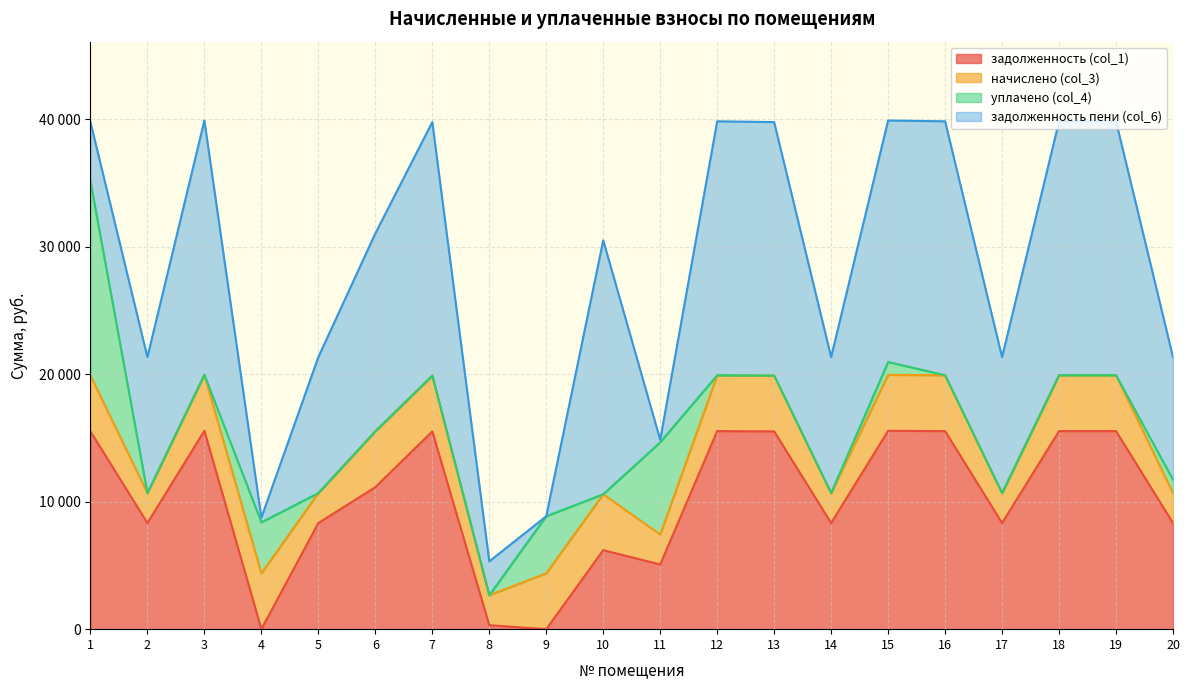

What is the maximum value for уплачено (col_4)?

15235.3